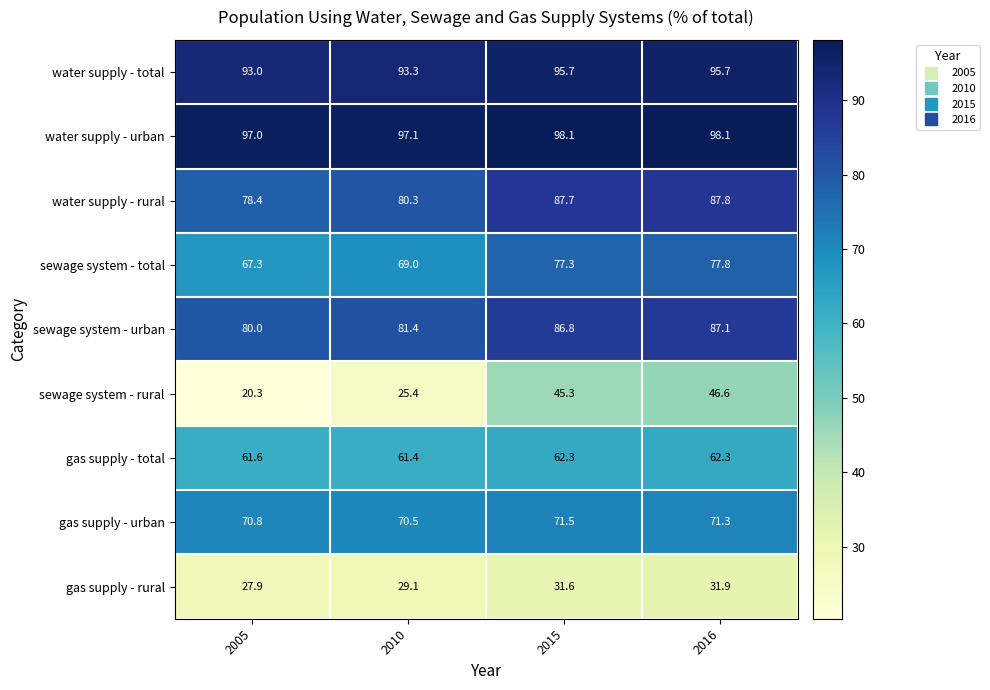

Which series has the largest range (max minus min)?

sewage system - rural